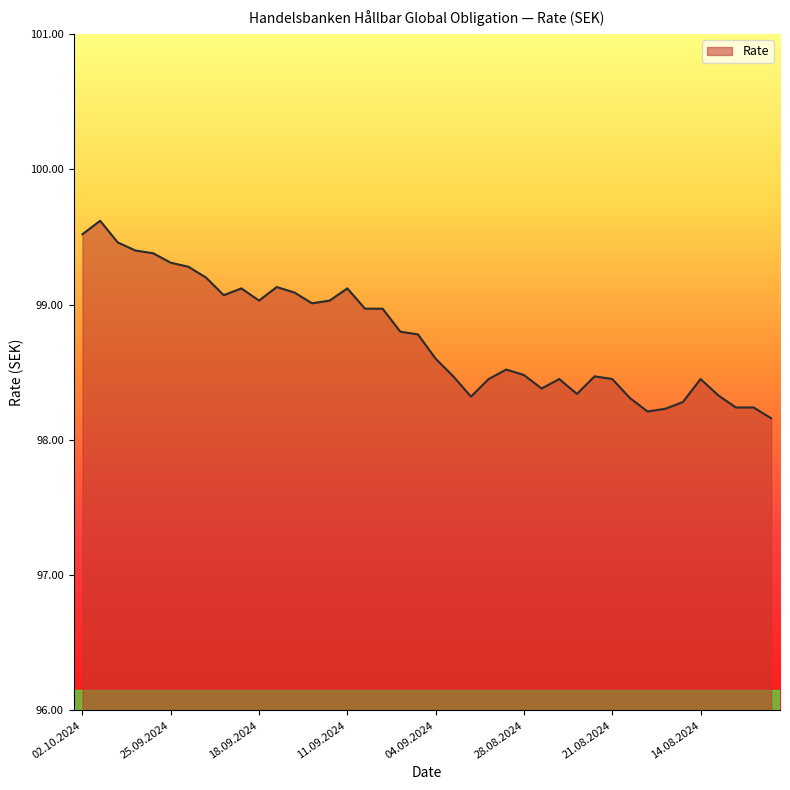

How many lines are shown in the chart?

1